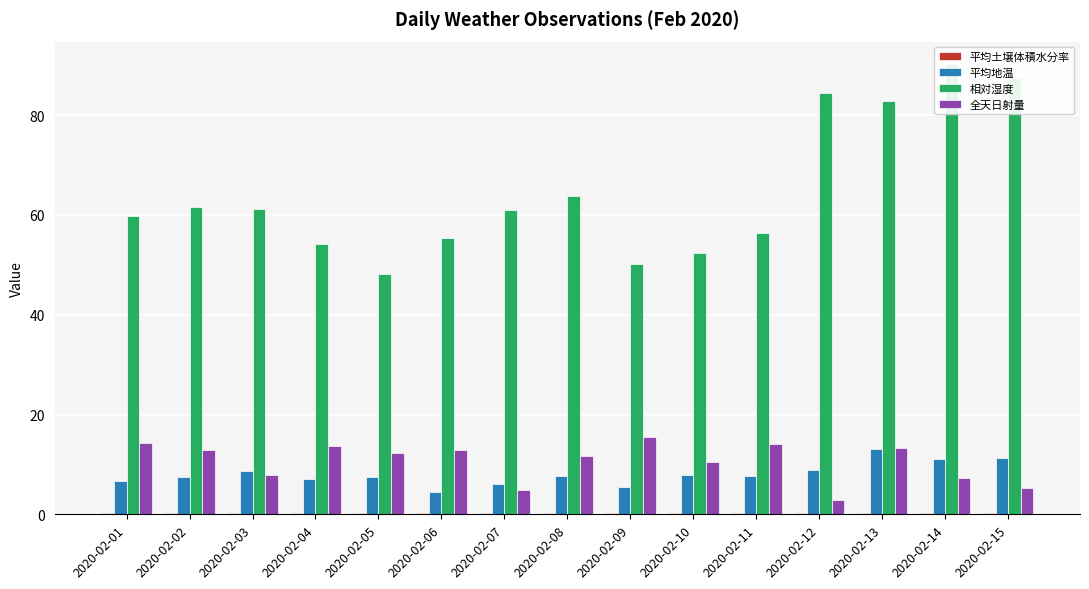

Rank the categories by 全天日射量 value from highest to lowest.

2020-02-09, 2020-02-01, 2020-02-11, 2020-02-04, 2020-02-13, 2020-02-06, 2020-02-02, 2020-02-05, 2020-02-08, 2020-02-10, 2020-02-03, 2020-02-14, 2020-02-15, 2020-02-07, 2020-02-12